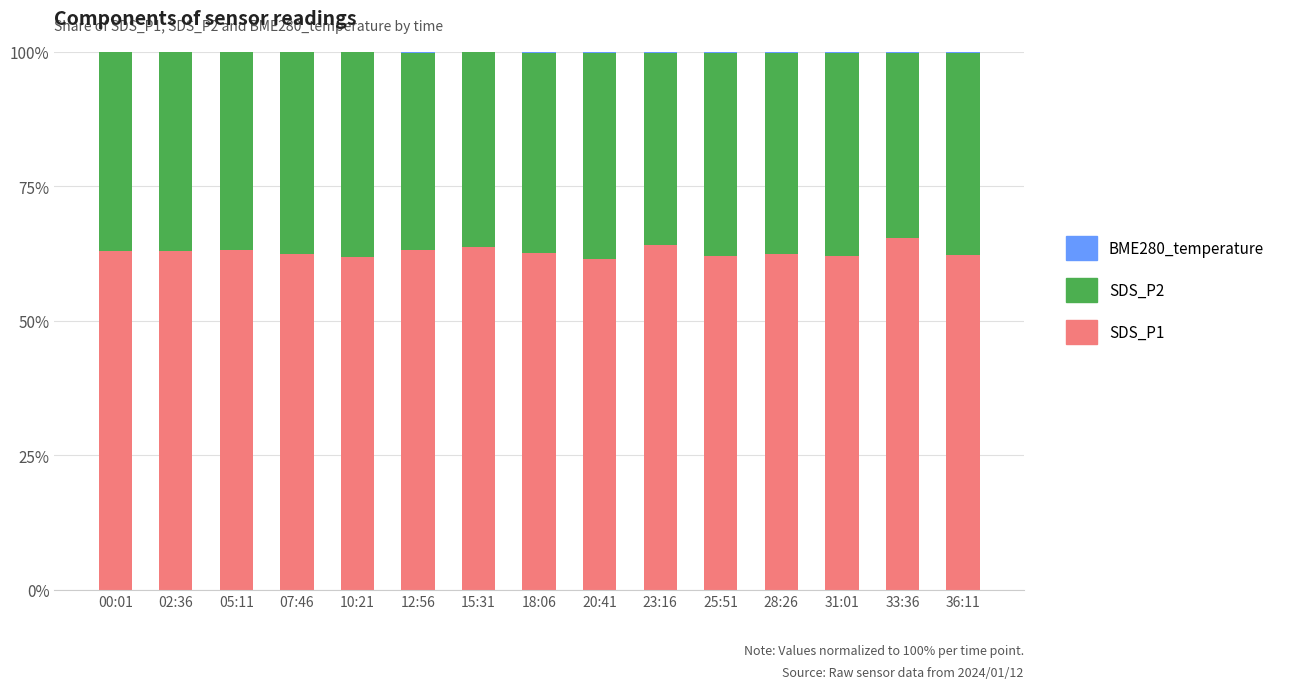

The value of SDS_P1 at 15:31 is 29.1. True or false?

False